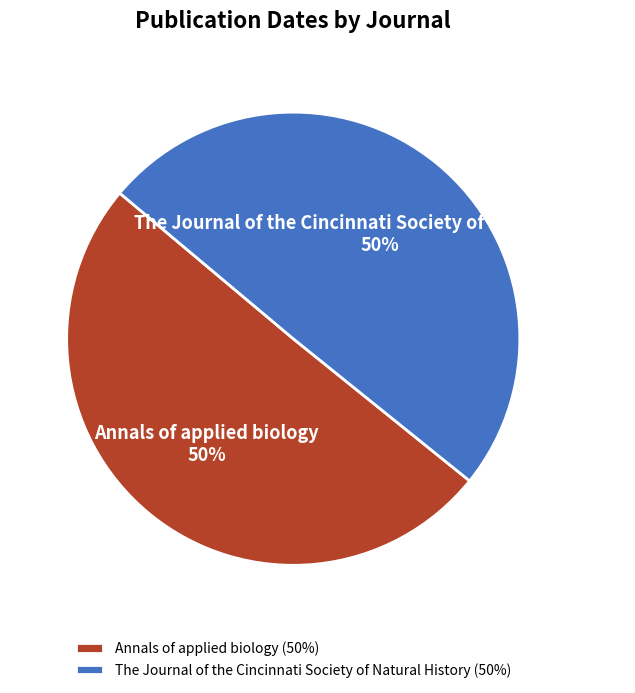

Is the sum of The Journal of the Cincinnati Society of Natural History and Annals of applied biology greater than half?

Yes